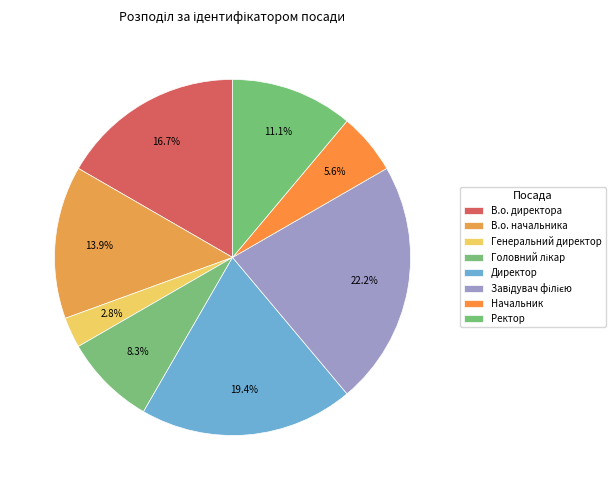

Combined, what portion of the pie is Генеральний директор and Ректор?

13.9%